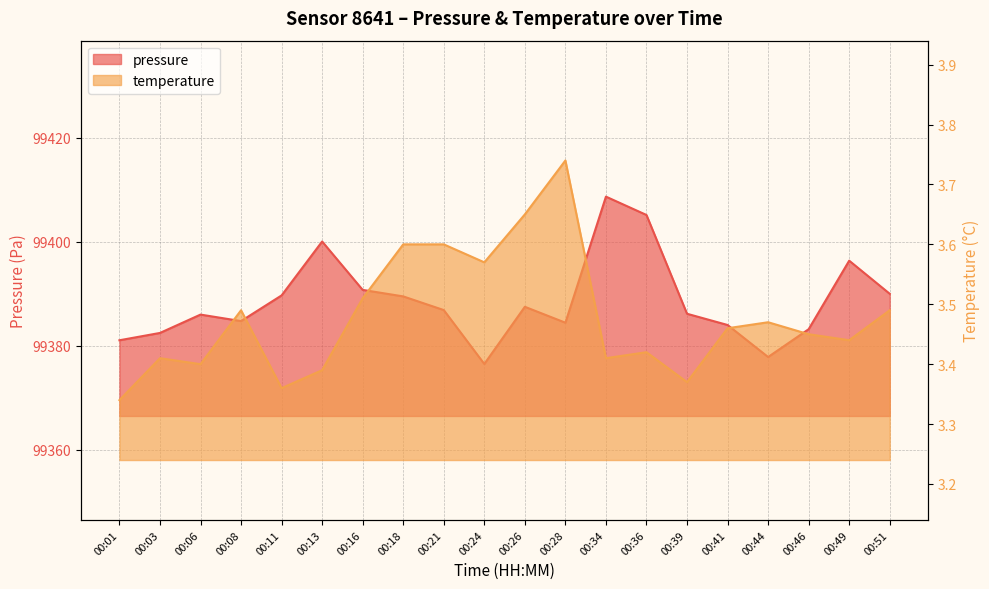

How many series are shown in this chart?

2